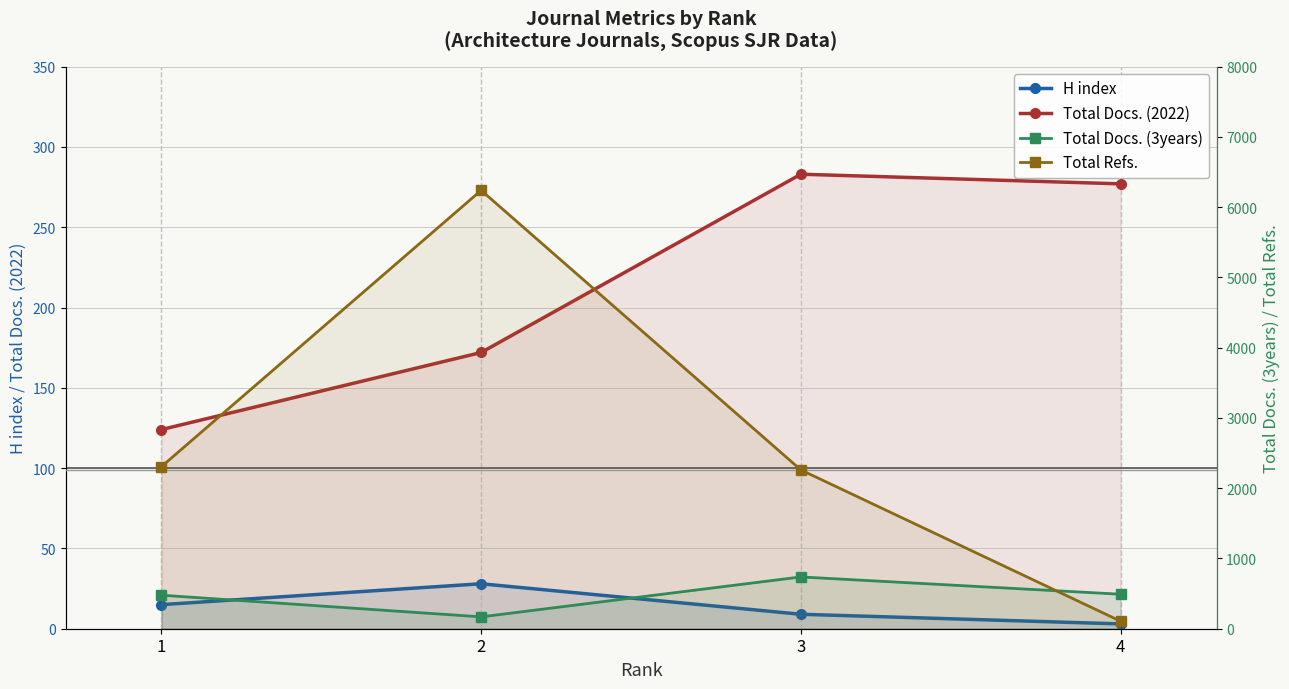

Reading left to right, list all the values displayed in this chart.

H index: 15	28	9	3
Total Docs. (2022): 124	172	283	277
Total Docs. (3years): 477	169	737	491
Total Refs.: 2307	6239	2260	107